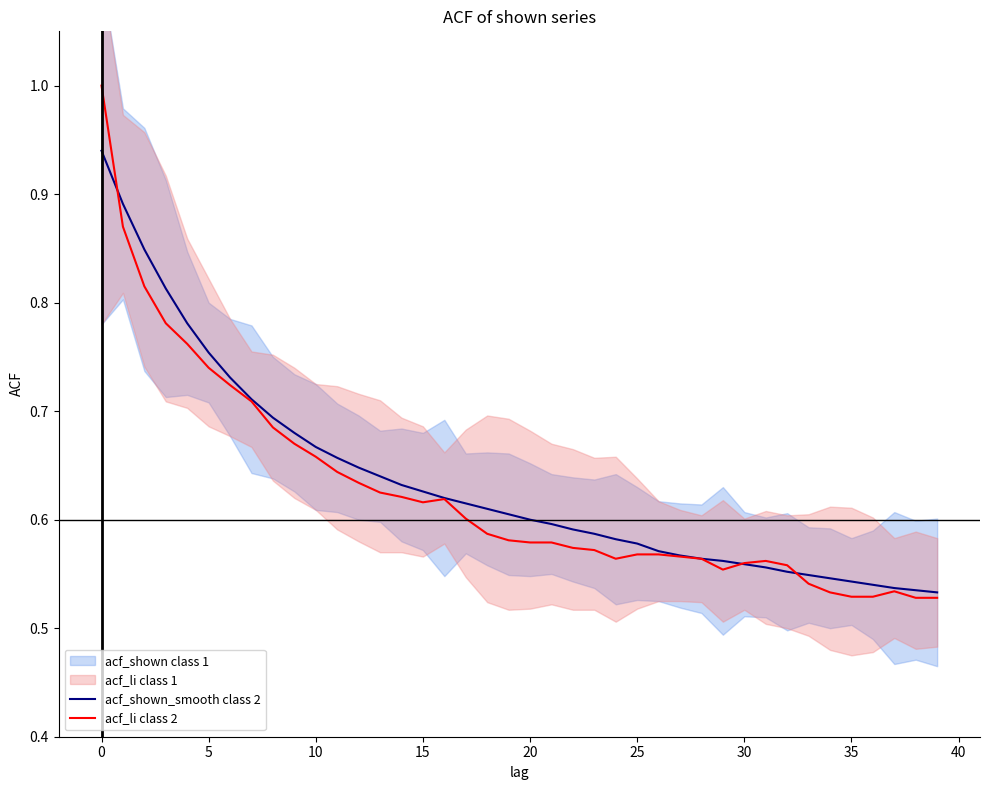

How many lines are shown in the chart?

2